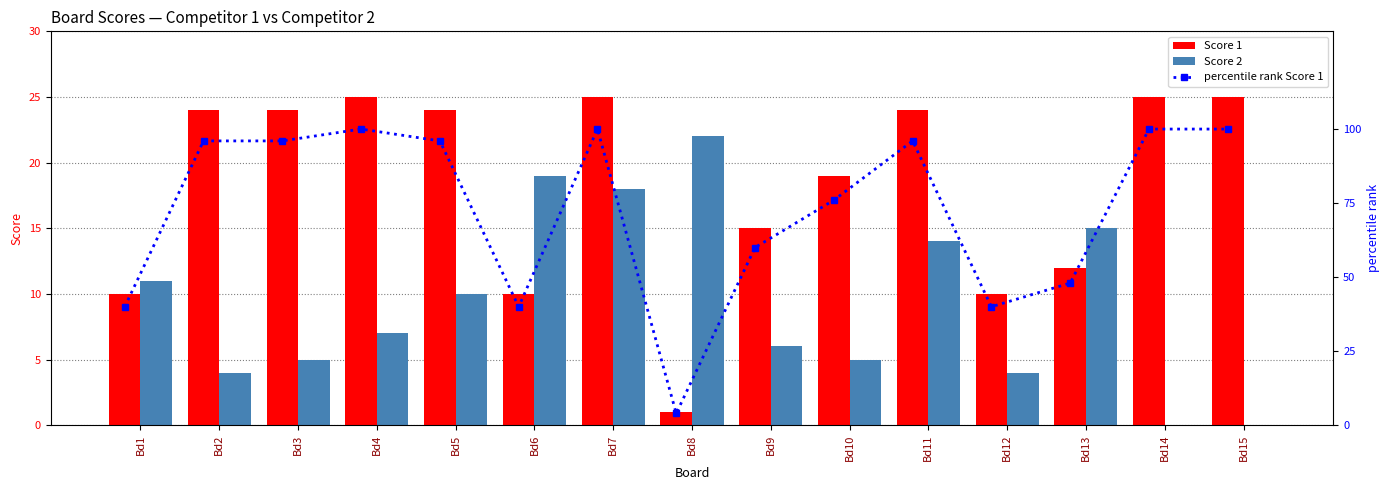

At how many categories does at least one series exceed 76?

8